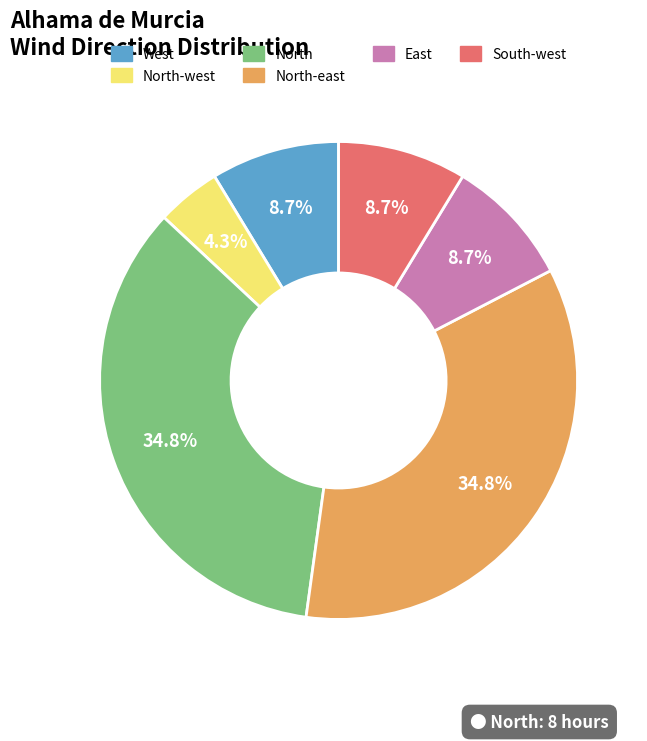

Is there a majority slice in this chart?

No